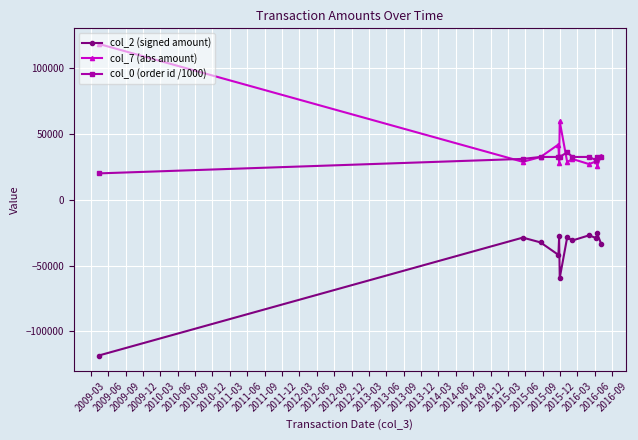

True or false: col_2 (signed amount) and col_7 (abs amount) intersect in this chart.

False